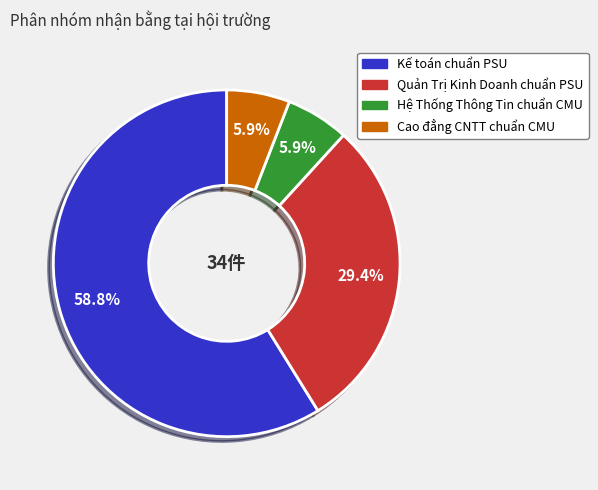

To the nearest percent, what is the average slice percentage?

25%